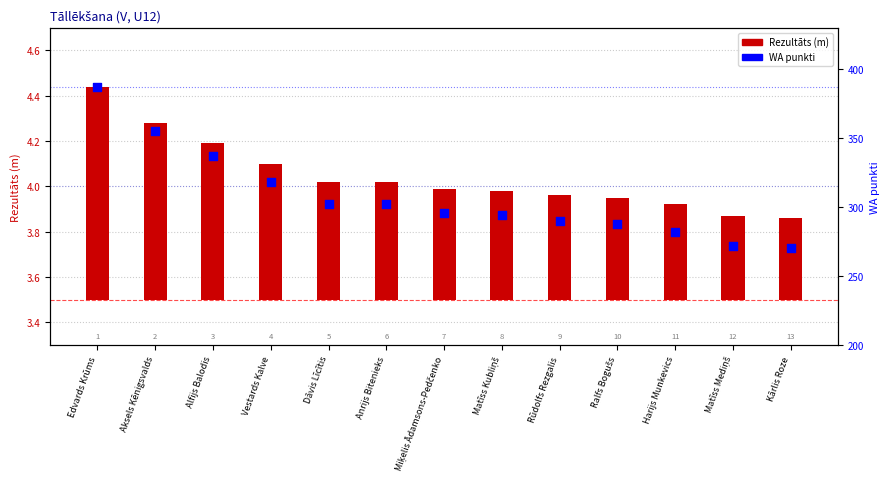

Which series has the largest Y range (max minus min)?

WA punkti